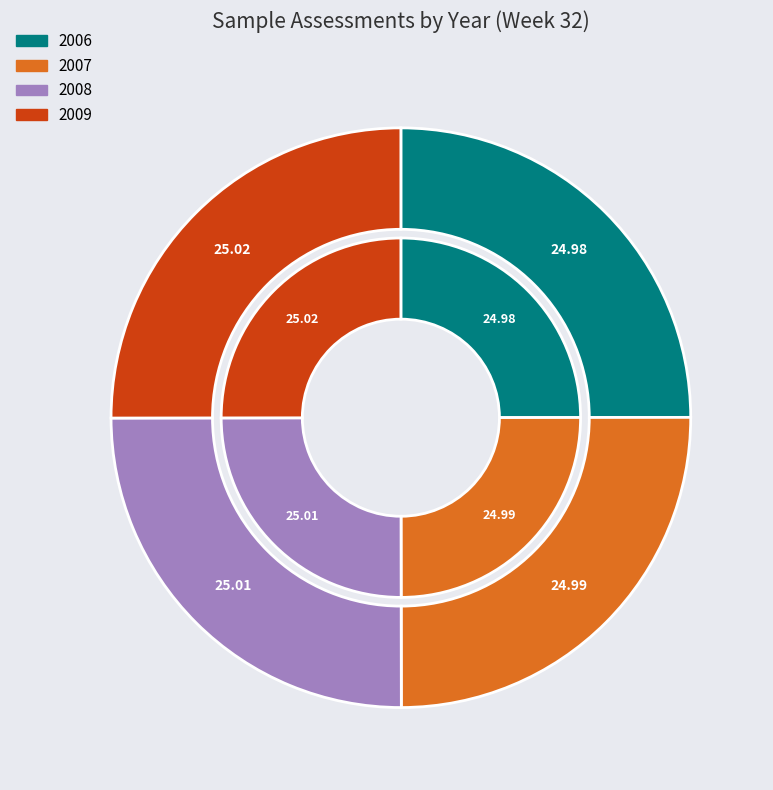

Does 2007 account for over 50% of the chart?

No